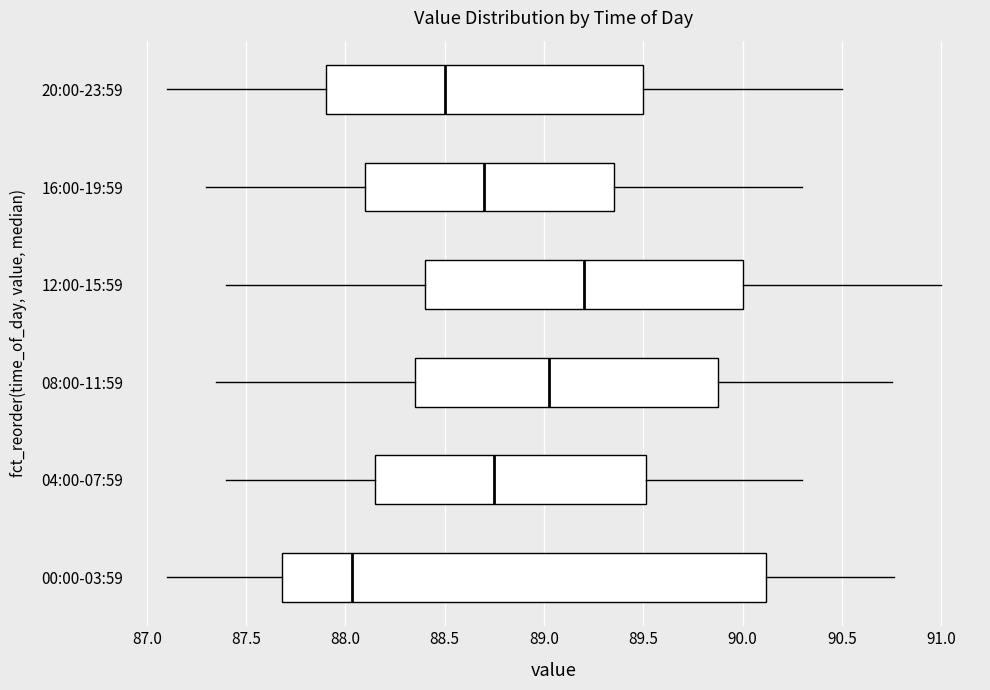

Which box is the widest, from its left edge to its right edge?

00:00-03:59